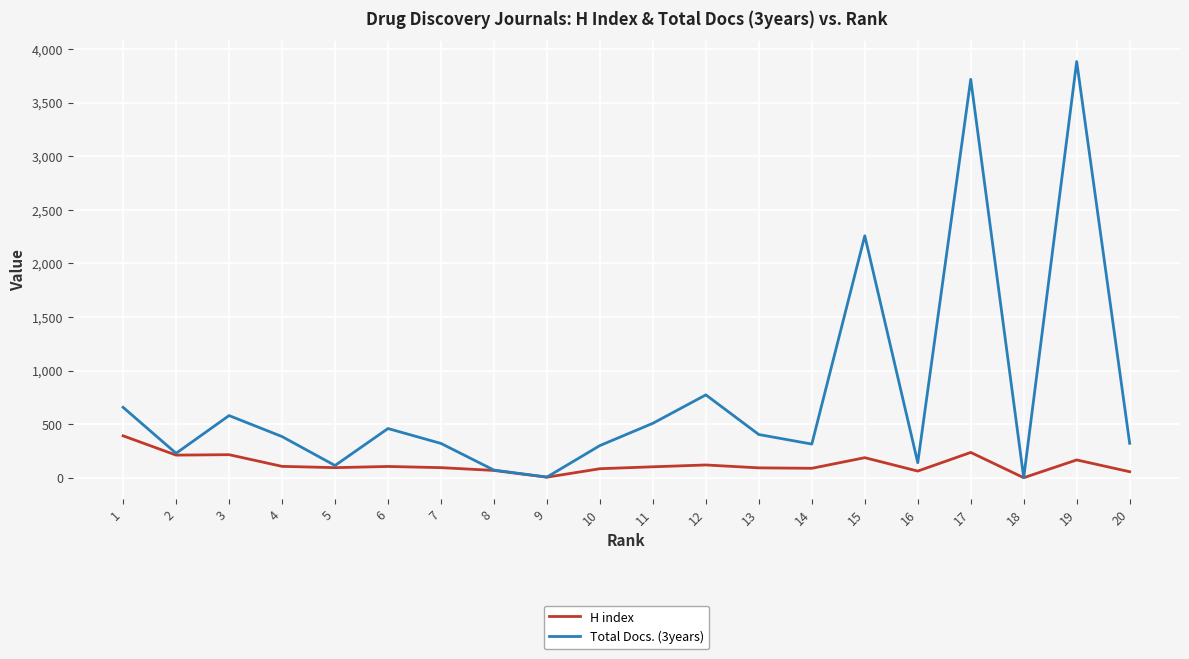

What is the difference between the maximum and minimum values in the Total Docs. (3years) series?

3884